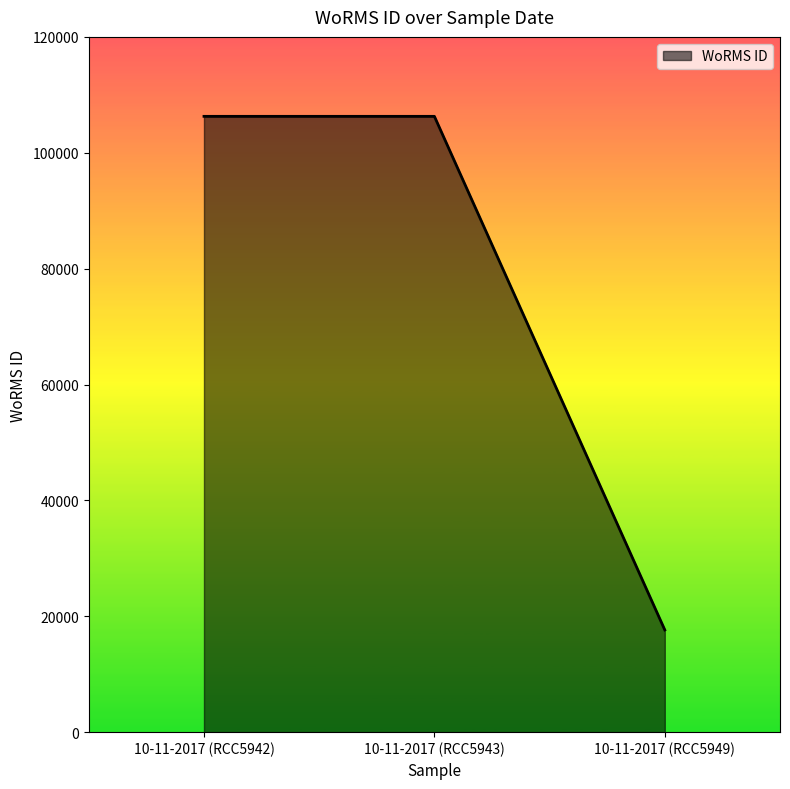

Count the values in the range 17641 to 106287.

3